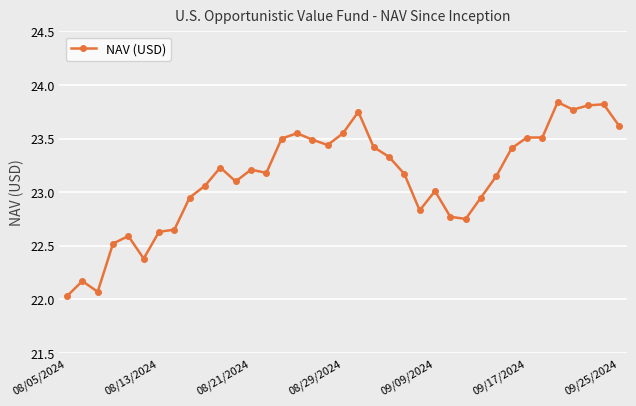

What is the value of the 2nd point from the left?

22.2